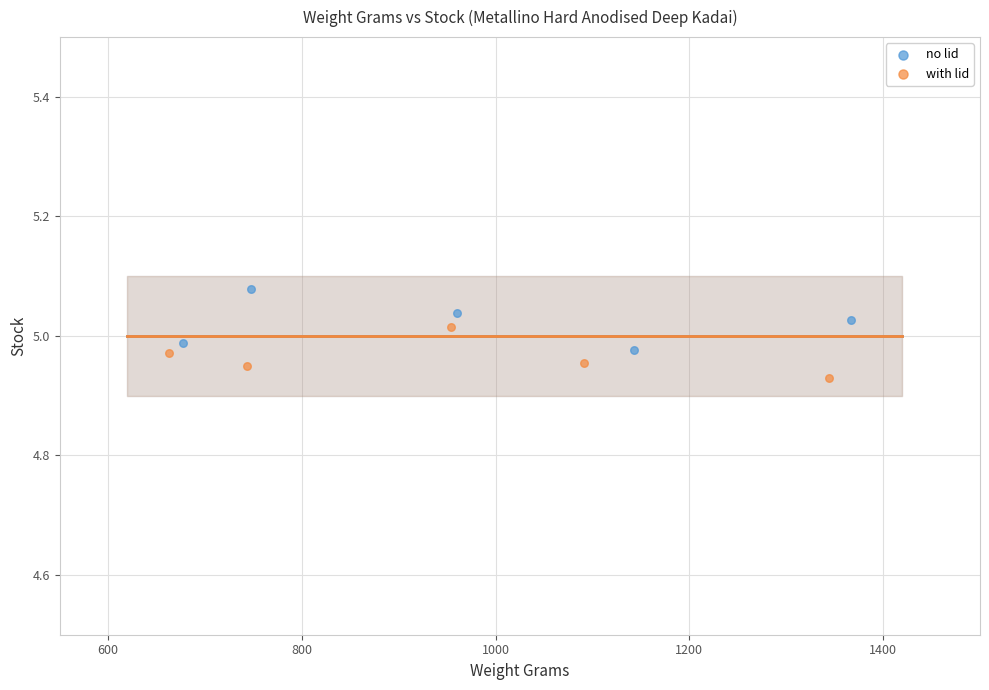

Which series contains the highest Y value?

no lid